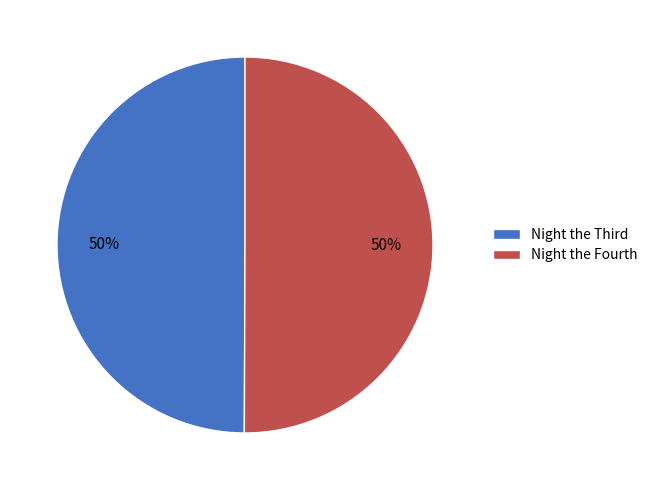

How many segments does this pie chart have?

2